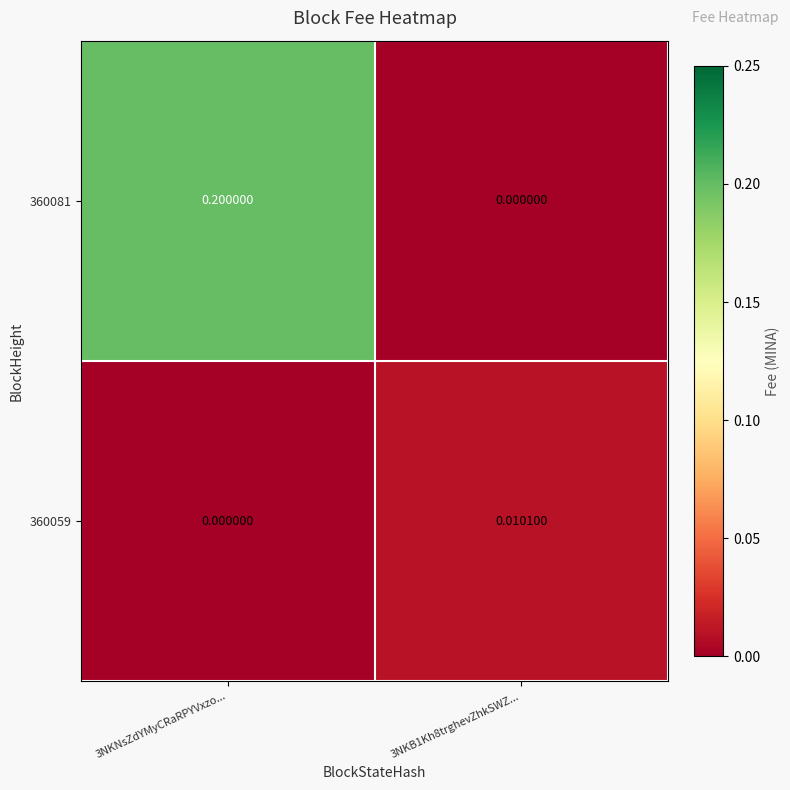

Is the value of 360059 at 3NKB1Kh8trghevZhkSWZ... greater than the value of 360081 at 3NKNsZdYMyCRaRPYVxzo...?

No